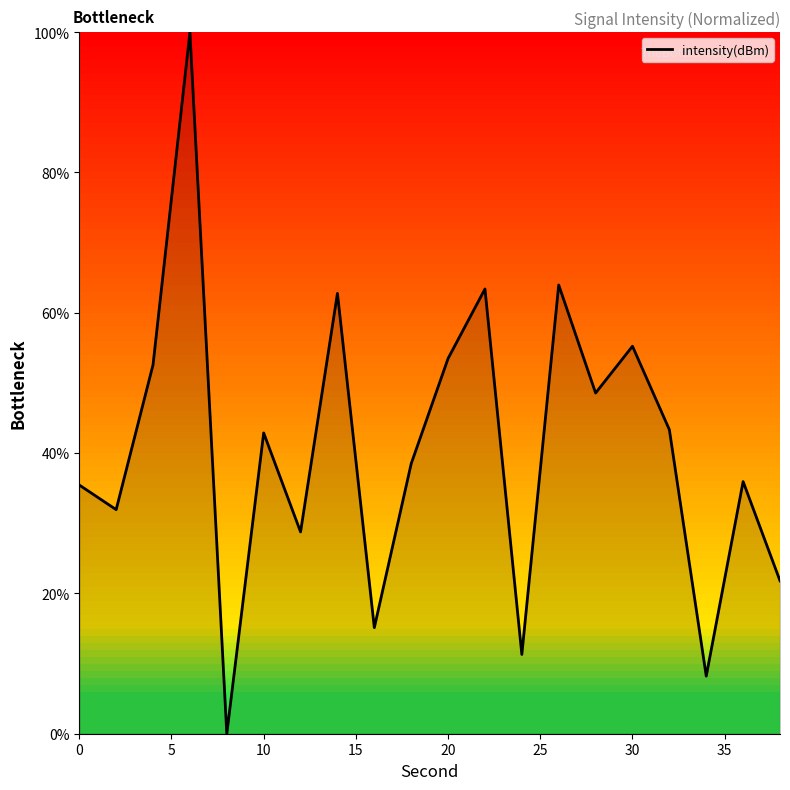

What is the average value?

40.7